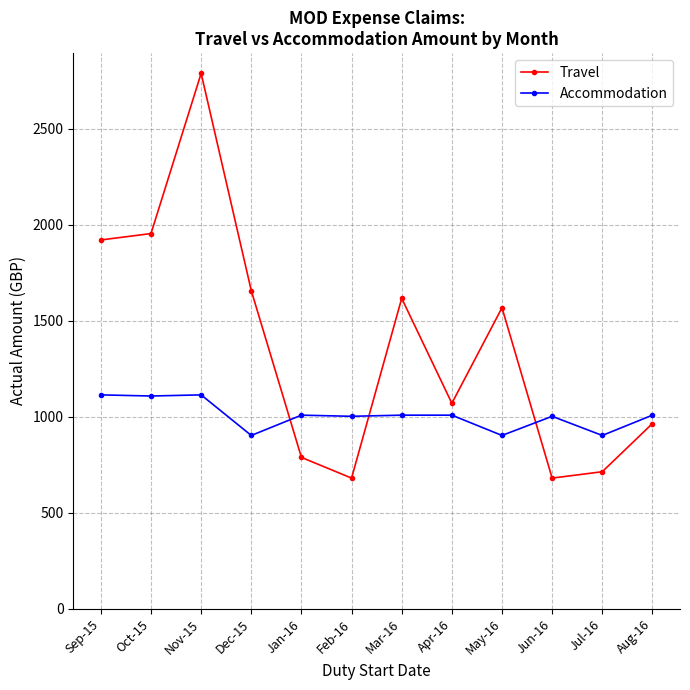

At how many categories does at least one series exceed 2532?

1